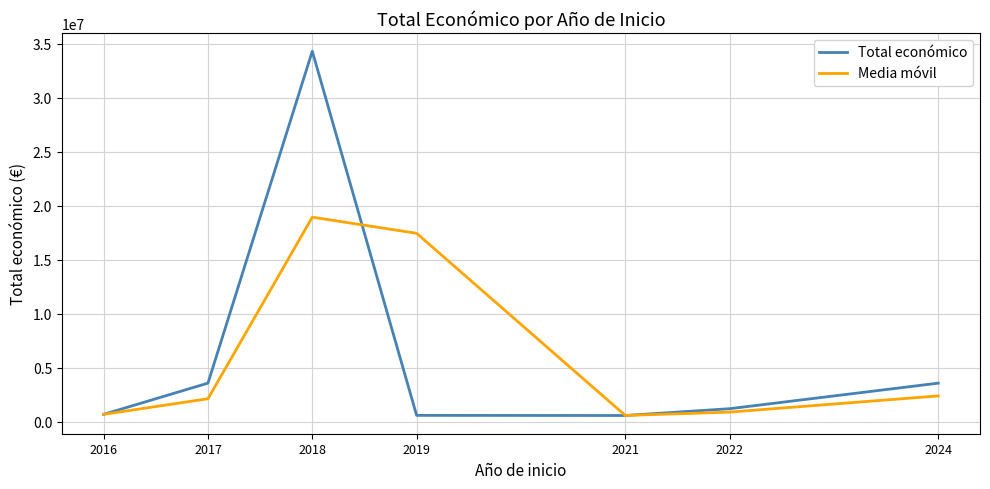

Count the number of data series in this chart.

2